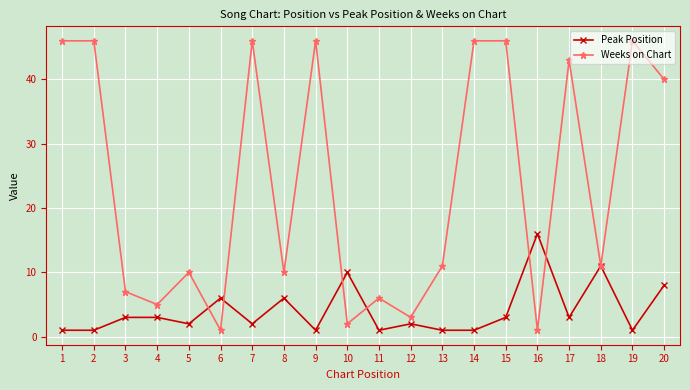

What is the difference between the Weeks on Chart values at 18 and 12?

8